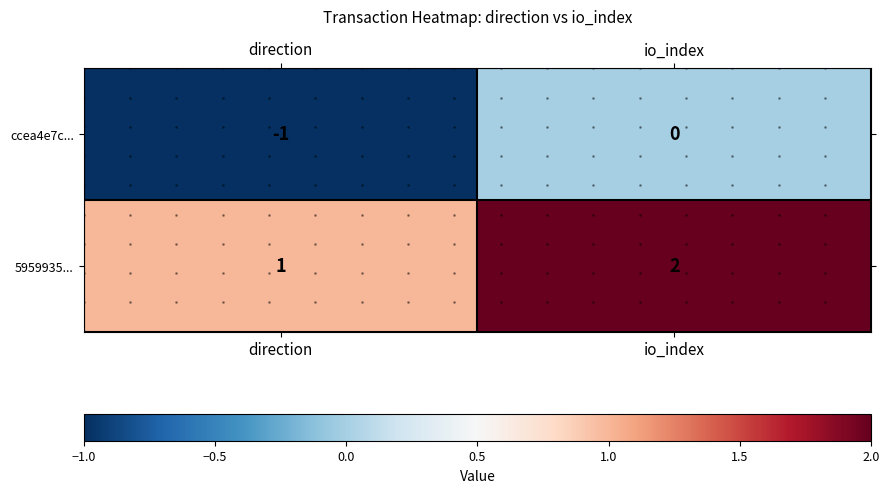

Count the 5959935... values in the range 1 to 2.

2